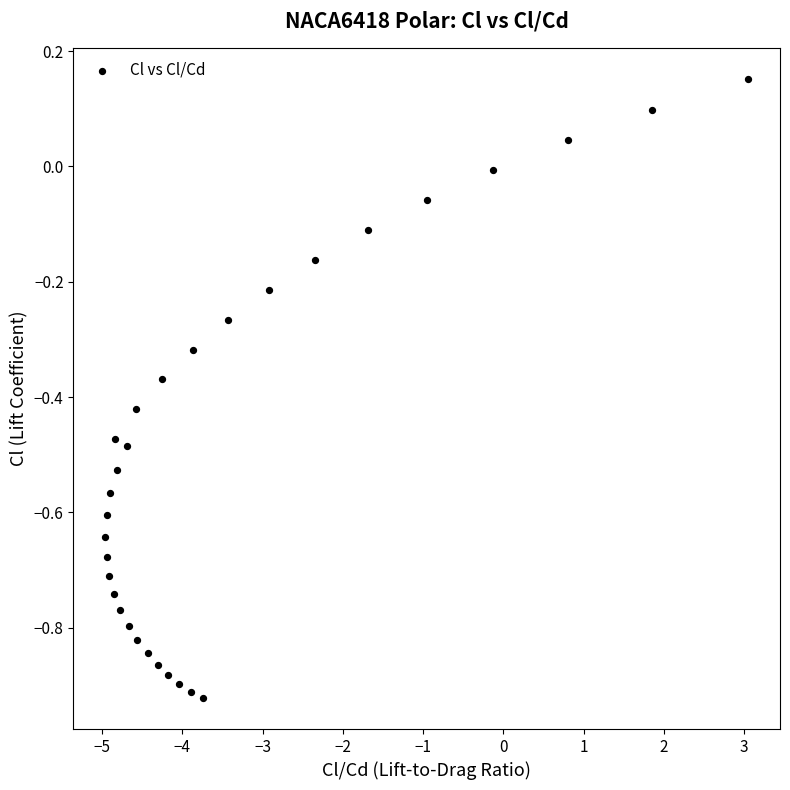

What is the range of X values (max minus min)?

8.0